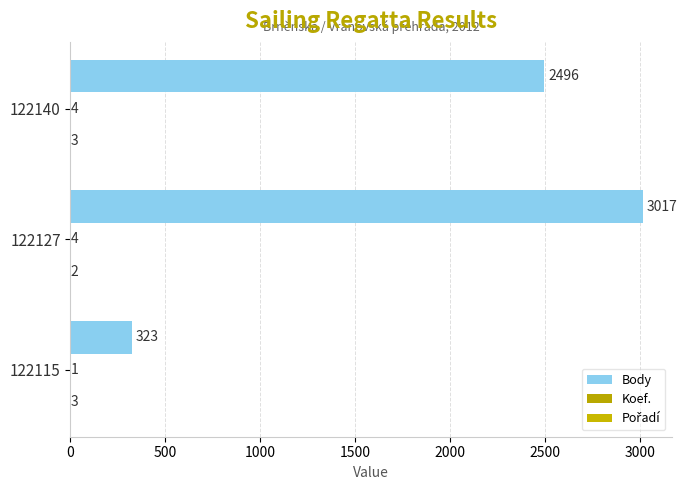

Which series has the largest total across all categories?

Body